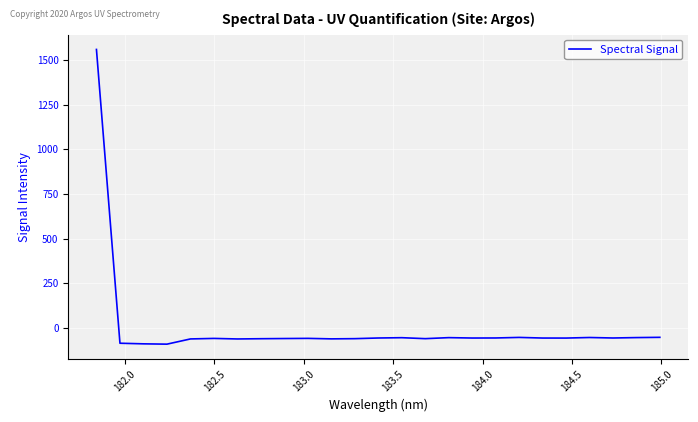

What is the minimum value shown in the chart?

-90.9